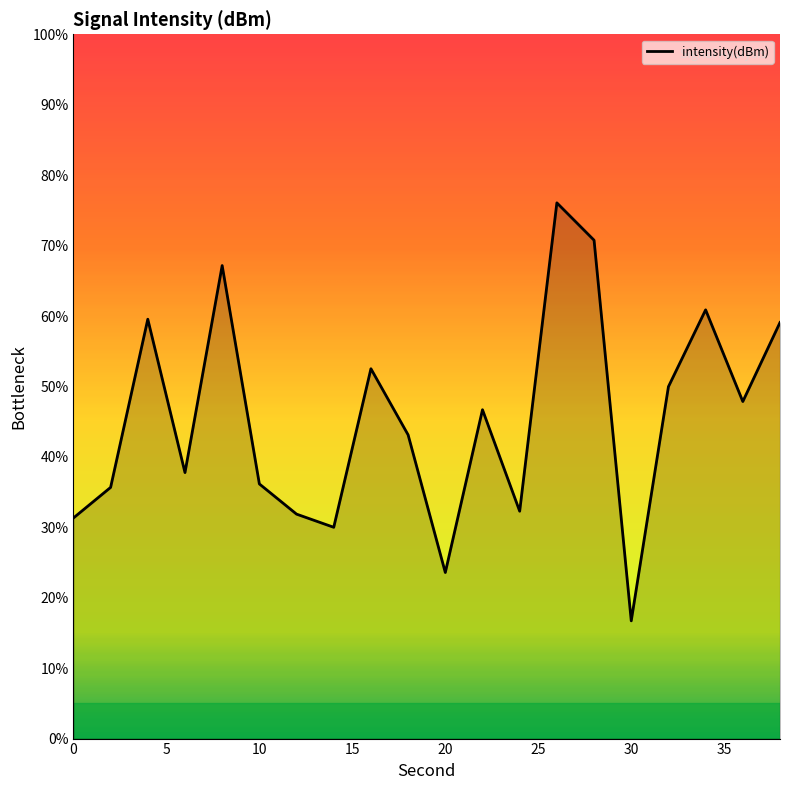

What is the maximum value shown in the chart?

76.1